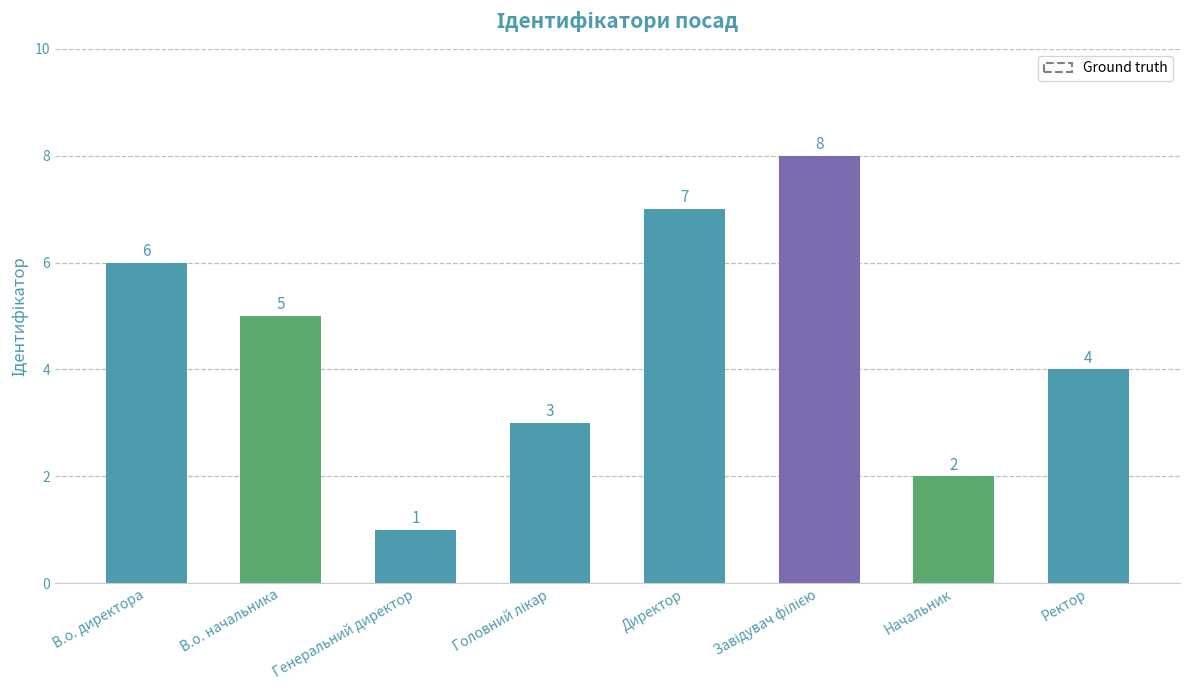

What is the difference between the maximum and minimum values?

7